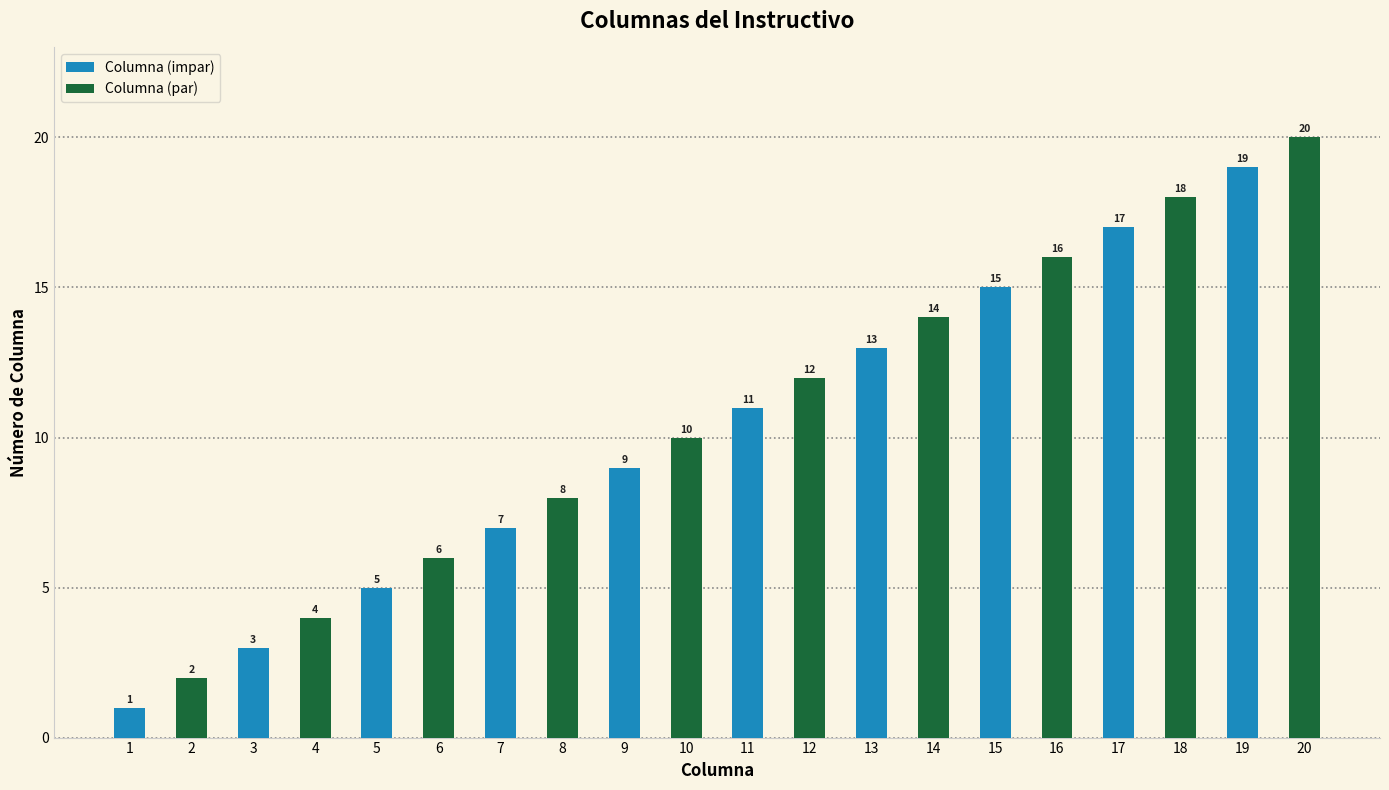

Rank the series by their maximum value, from lowest to highest.

Columna (impar), Columna (par)